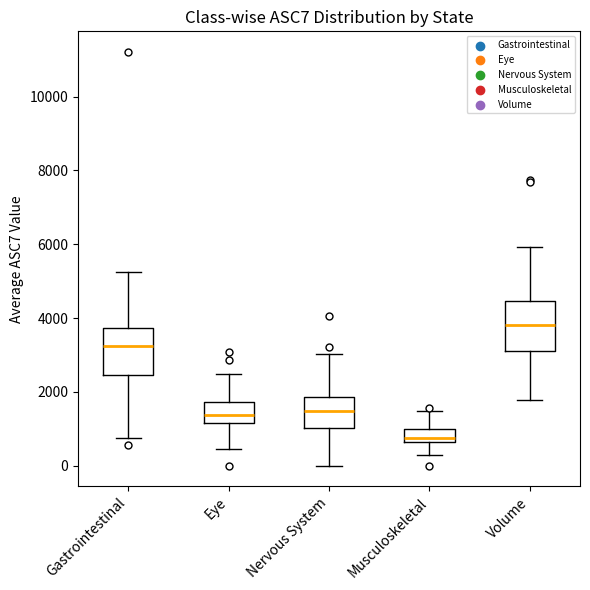

Where does the upper whisker of the box for Nervous System end on the y-axis? The values are not printed on the chart, so give them approximately, as read against the axis.

3000